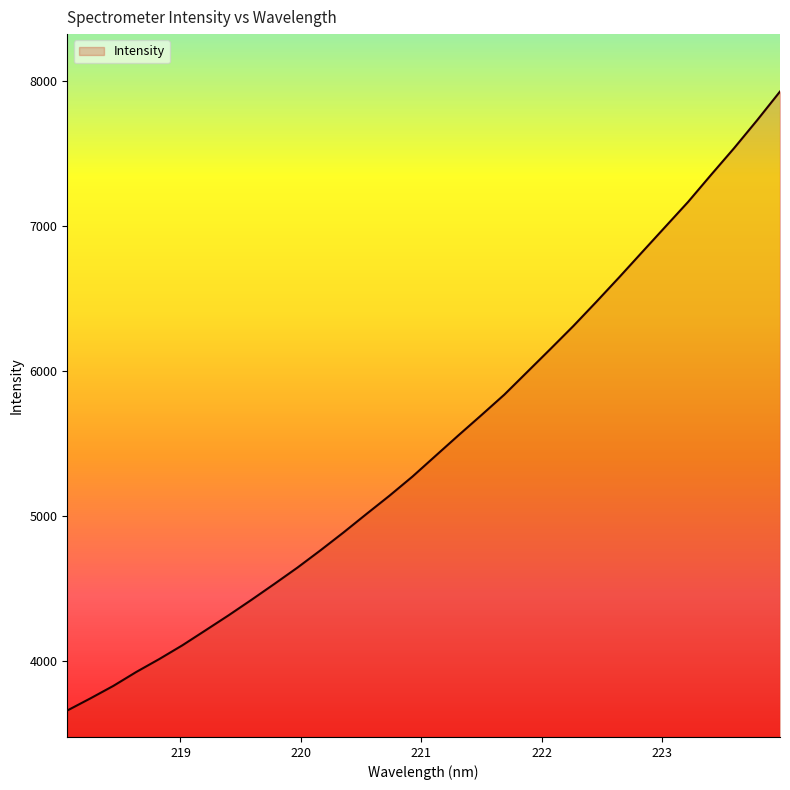

What is the minimum value shown in the chart?

3655.5